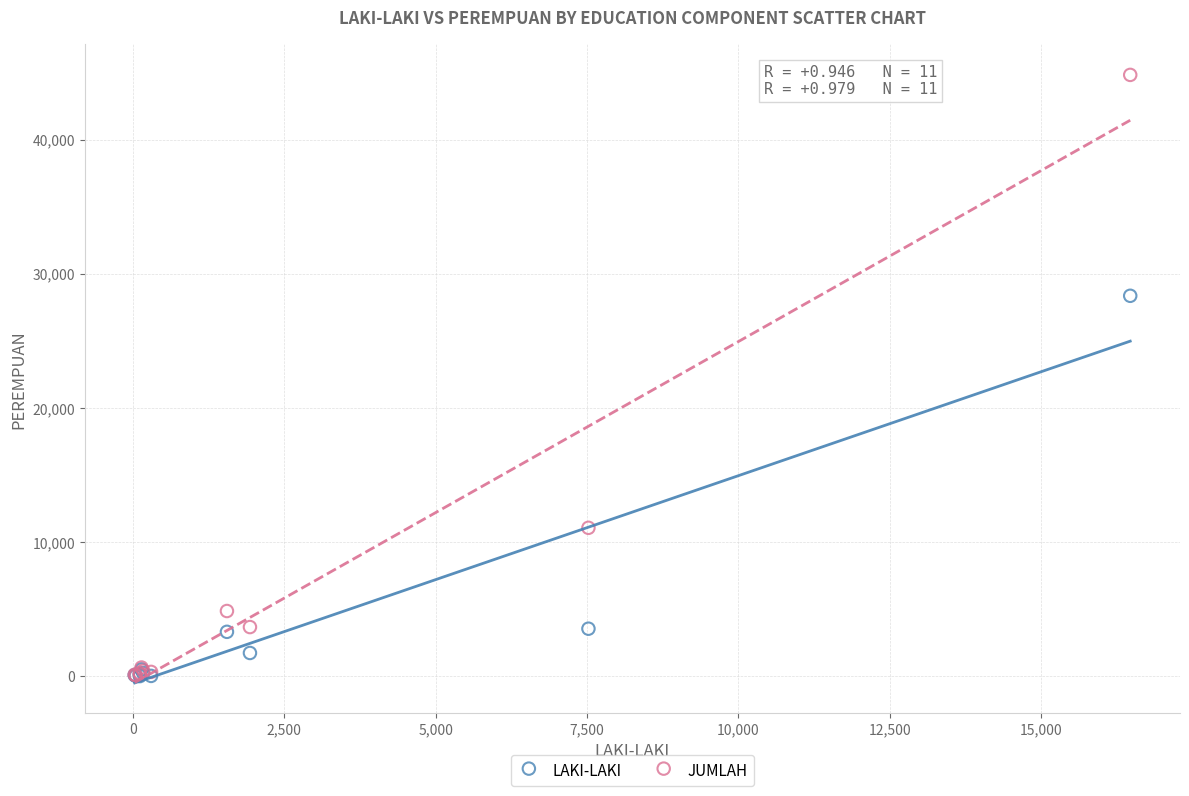

Across all series, what Y value is closest to 22421?

28363